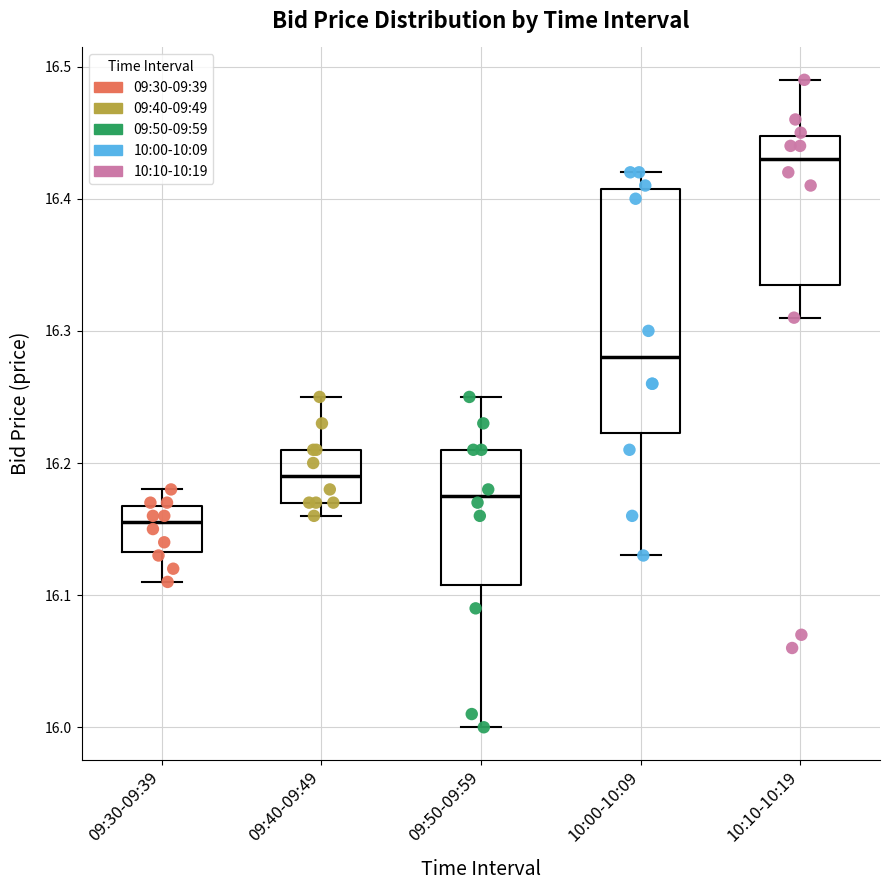

Reading left to right, read every box against the y-axis: the position of its median line, the range the box covers, and the ends of its whiskers. The values are not printed on the chart, so give them approximately, as read against the axis.

09:30-09:39: median 16.16, box 16.13 to 16.17, whiskers 16.11 to 16.18
09:40-09:49: median 16.19, box 16.17 to 16.21, whiskers 16.16 to 16.25
09:50-09:59: median 16.18, box 16.11 to 16.21, whiskers 16.00 to 16.25
10:00-10:09: median 16.28, box 16.22 to 16.41, whiskers 16.13 to 16.42
10:10-10:19: median 16.43, box 16.34 to 16.45, whiskers 16.31 to 16.49